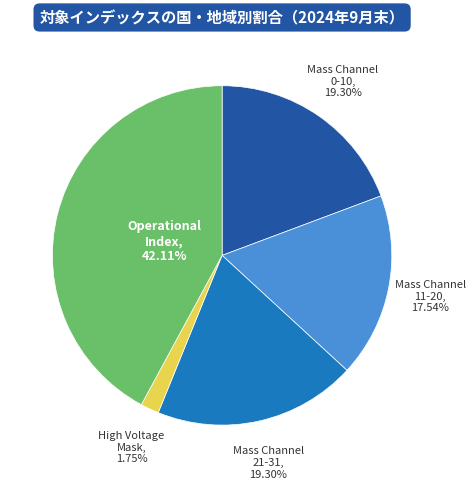

Is there a majority slice in this chart?

No